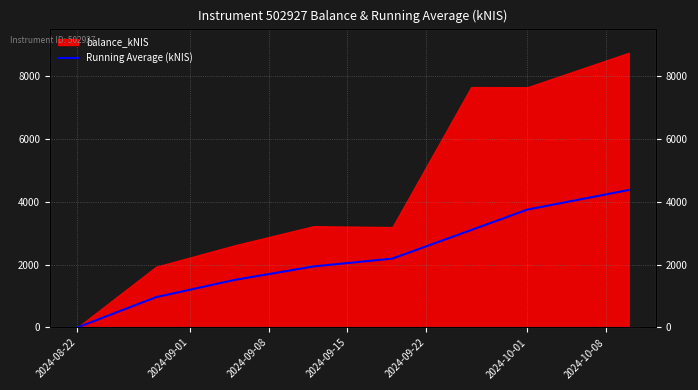

What is the sum of the values at 2024-09-08 and 2024-09-15?

3454.9